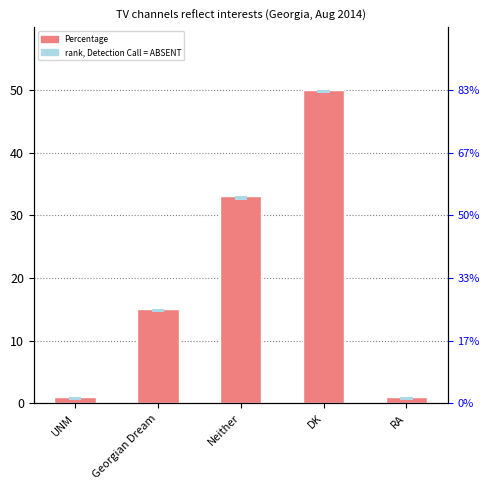

Reading right to left, what are all the values shown in this chart?

RA=1	DK=50	Neither=33	Georgian Dream=15	UNM=1